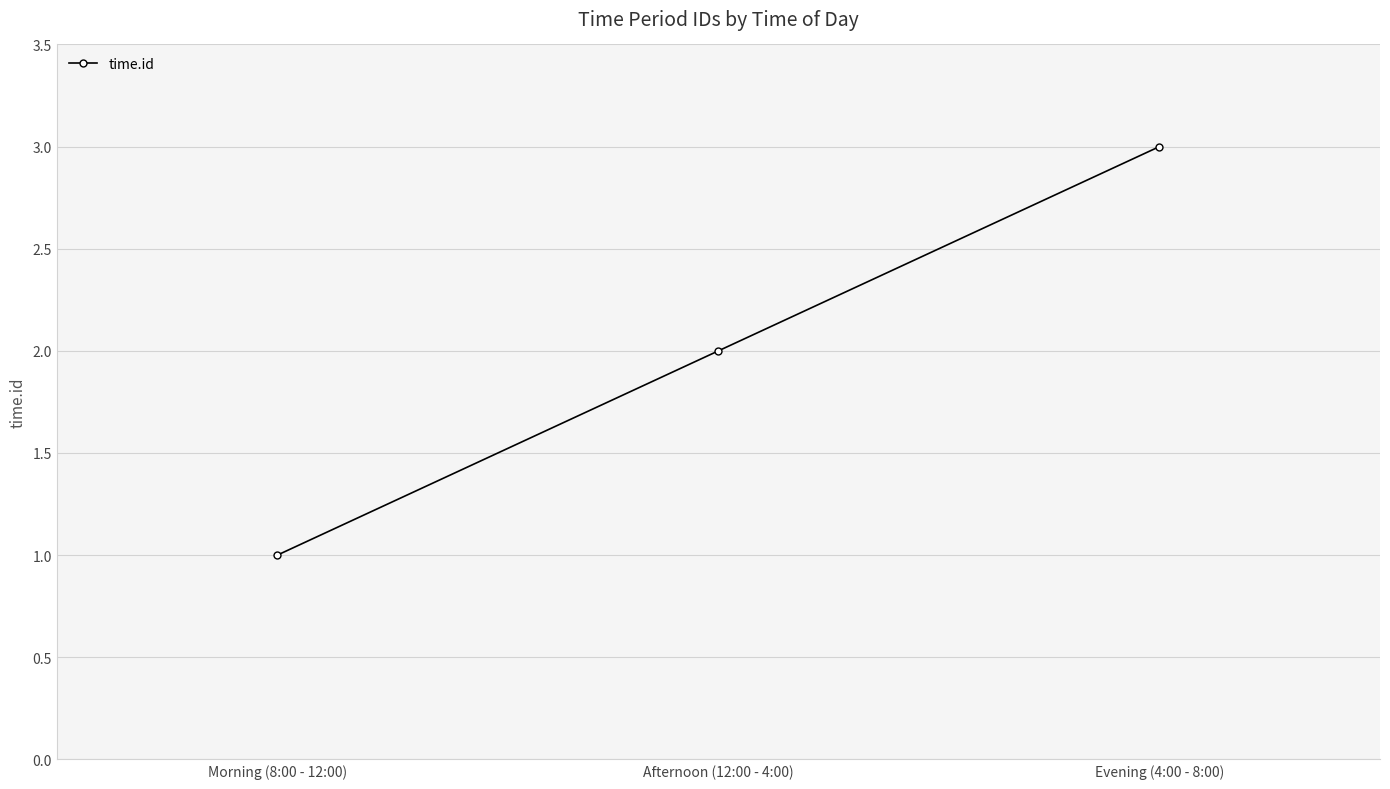

What is the difference between the maximum and minimum values?

2